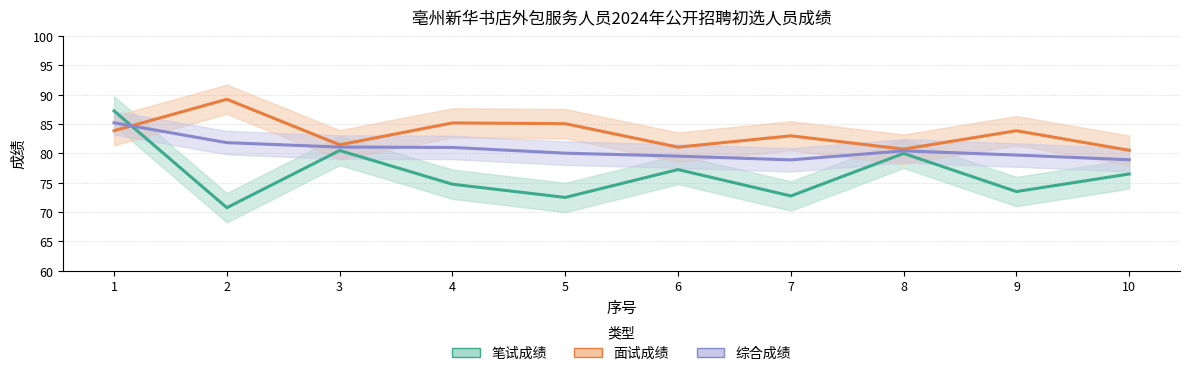

True or false: 综合成绩 has a value of 47.1 at 4.

False